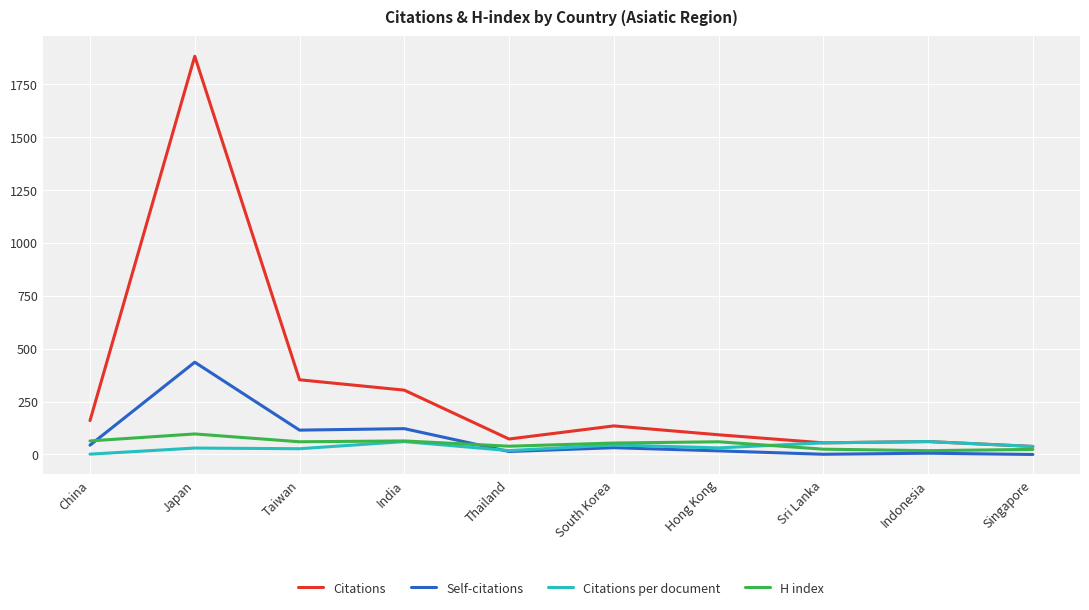

Does the chart display data point markers on the line(s)?

No